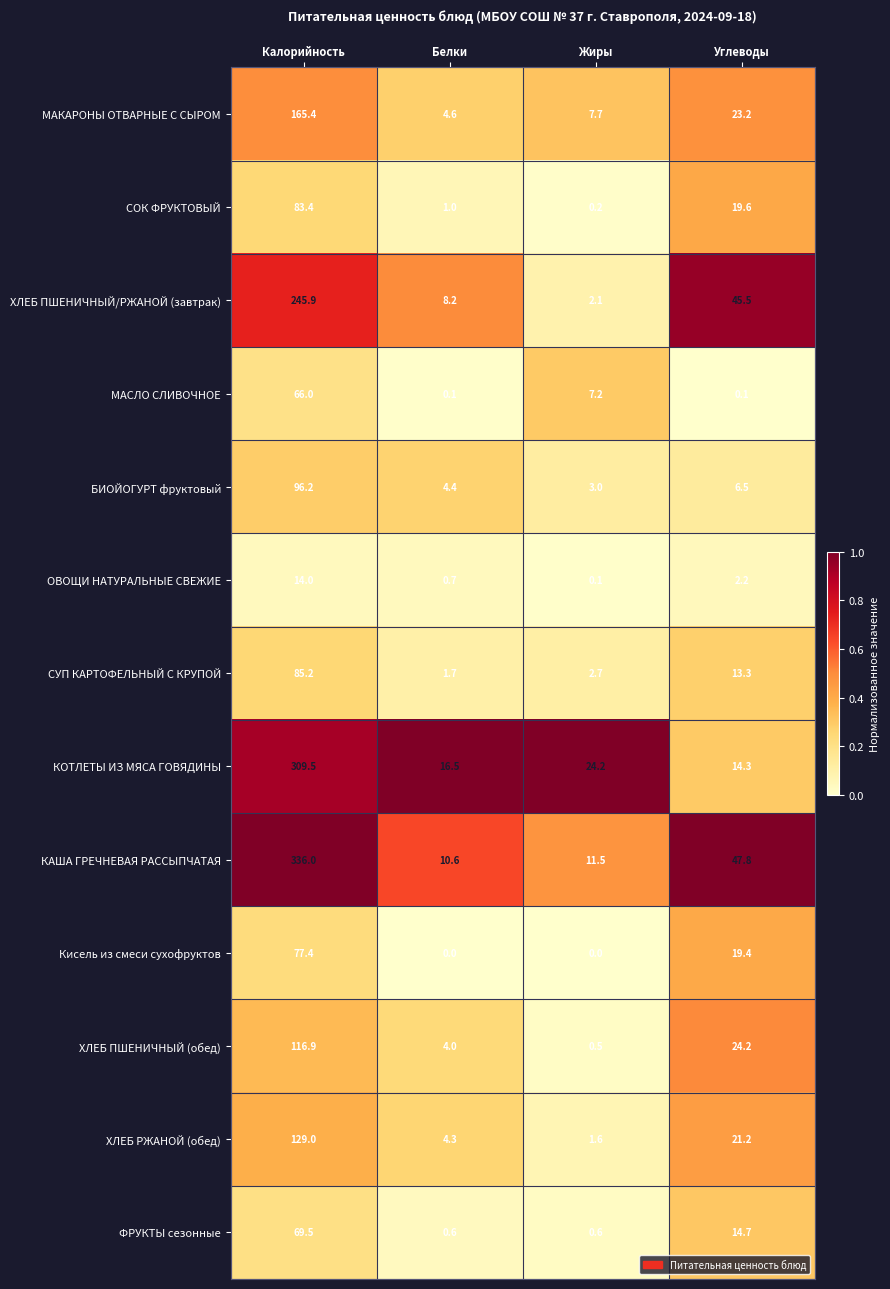

What is the spread (max minus min) of values at Жиры?

24.2